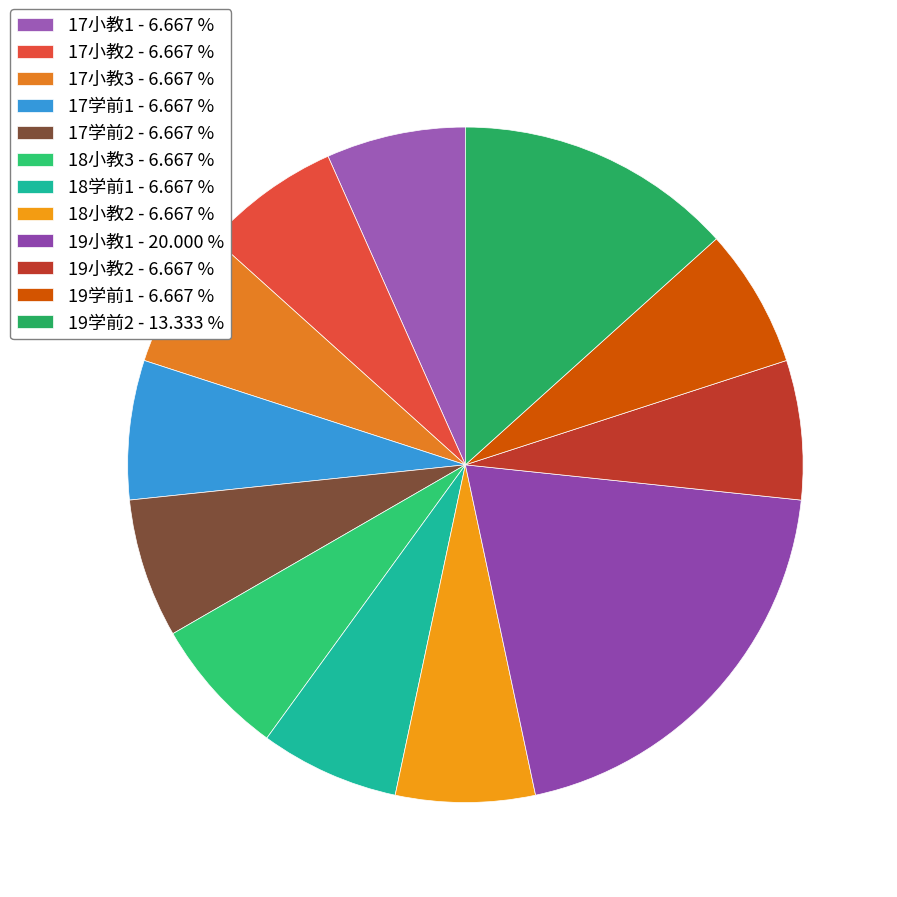

Is there any slice that represents more than half of the pie?

No